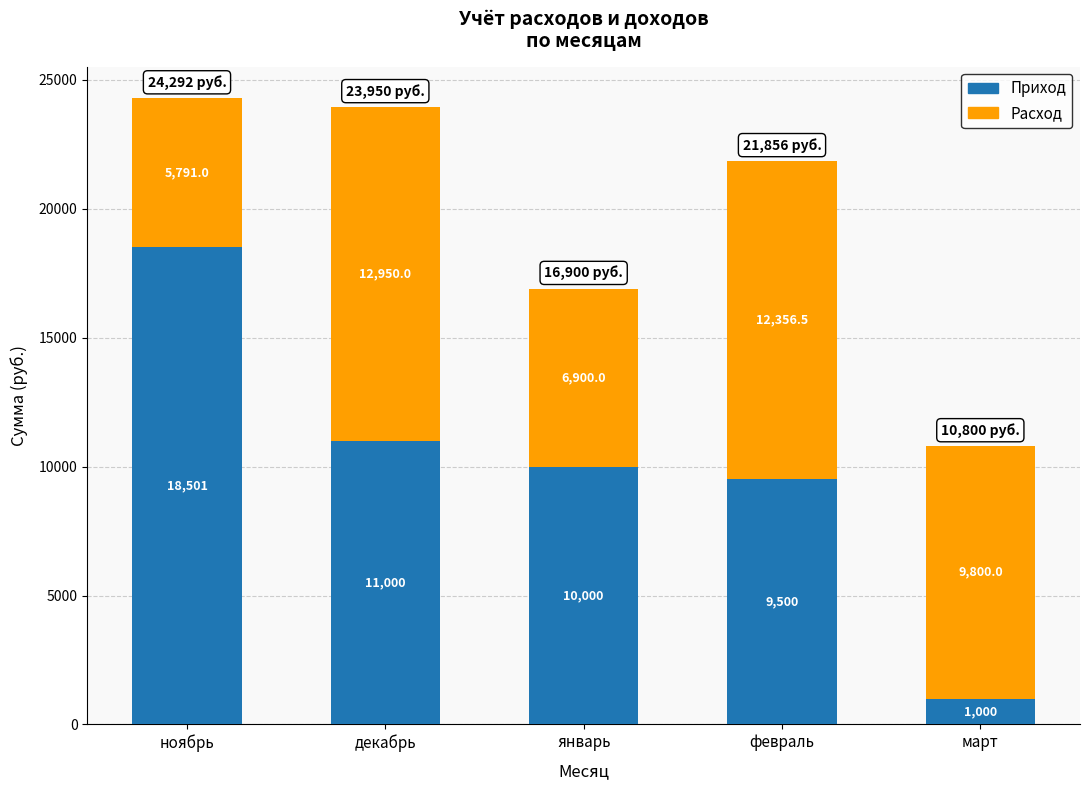

Which category has the highest value in the Приход series?

ноябрь